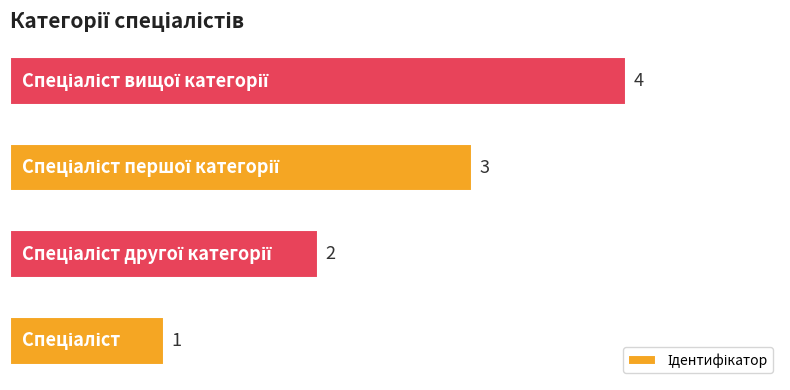

What is the difference between the maximum and minimum values?

3